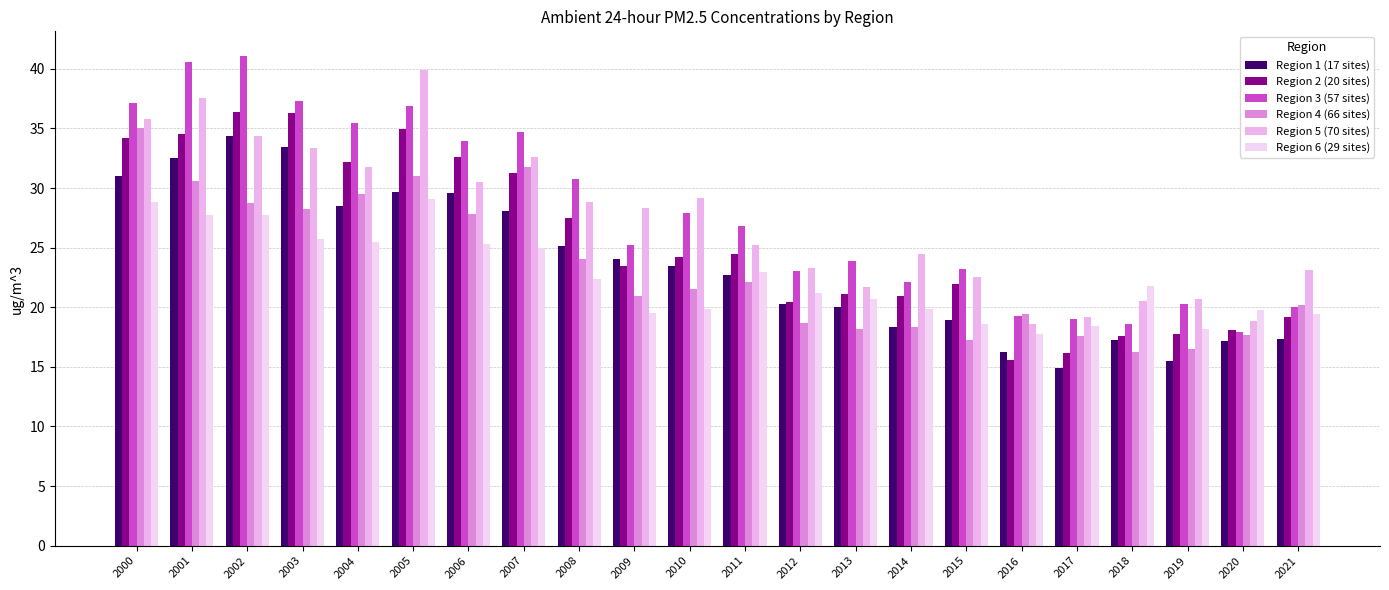

Are the bars horizontal?

No